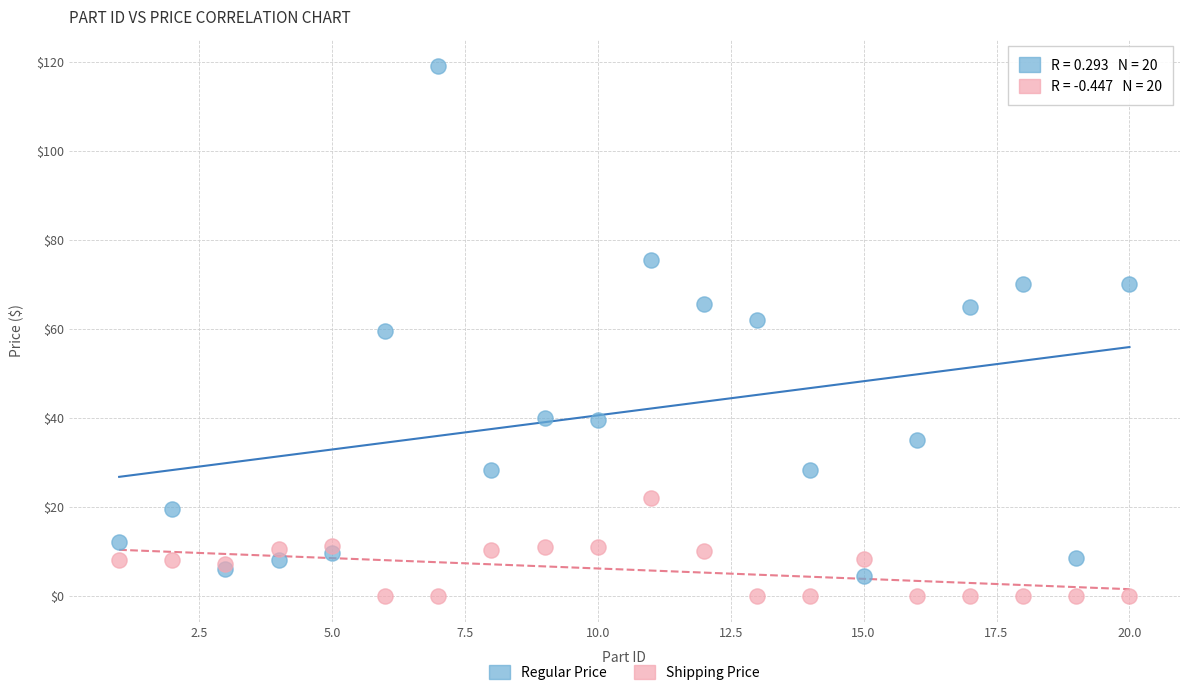

Which series has the largest Y range (max minus min)?

Regular Price